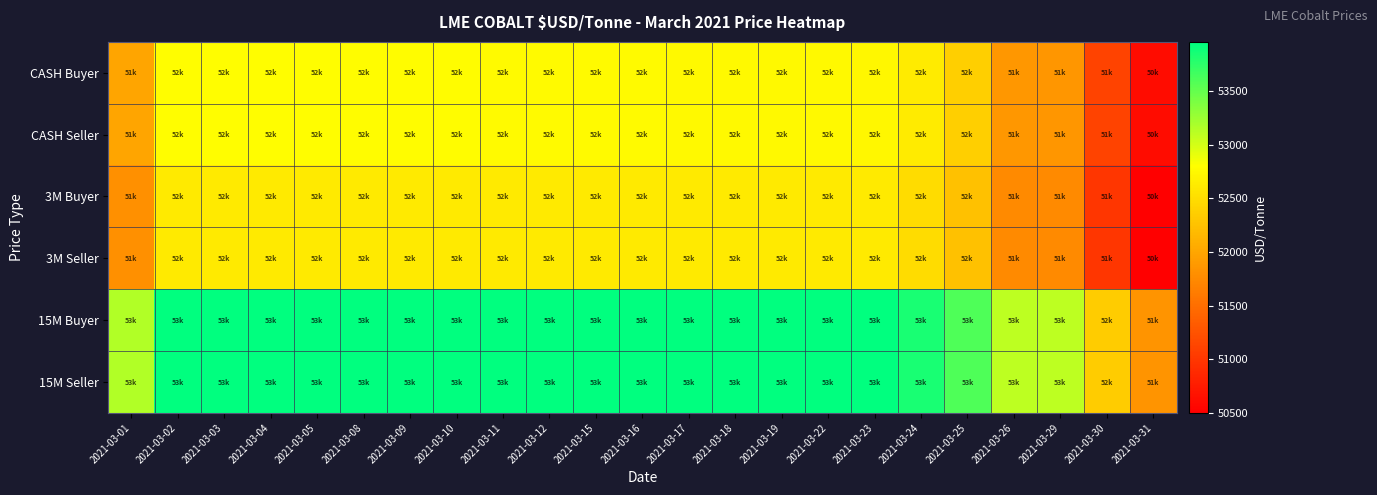

Which series has the largest total across all categories?

15M Buyer